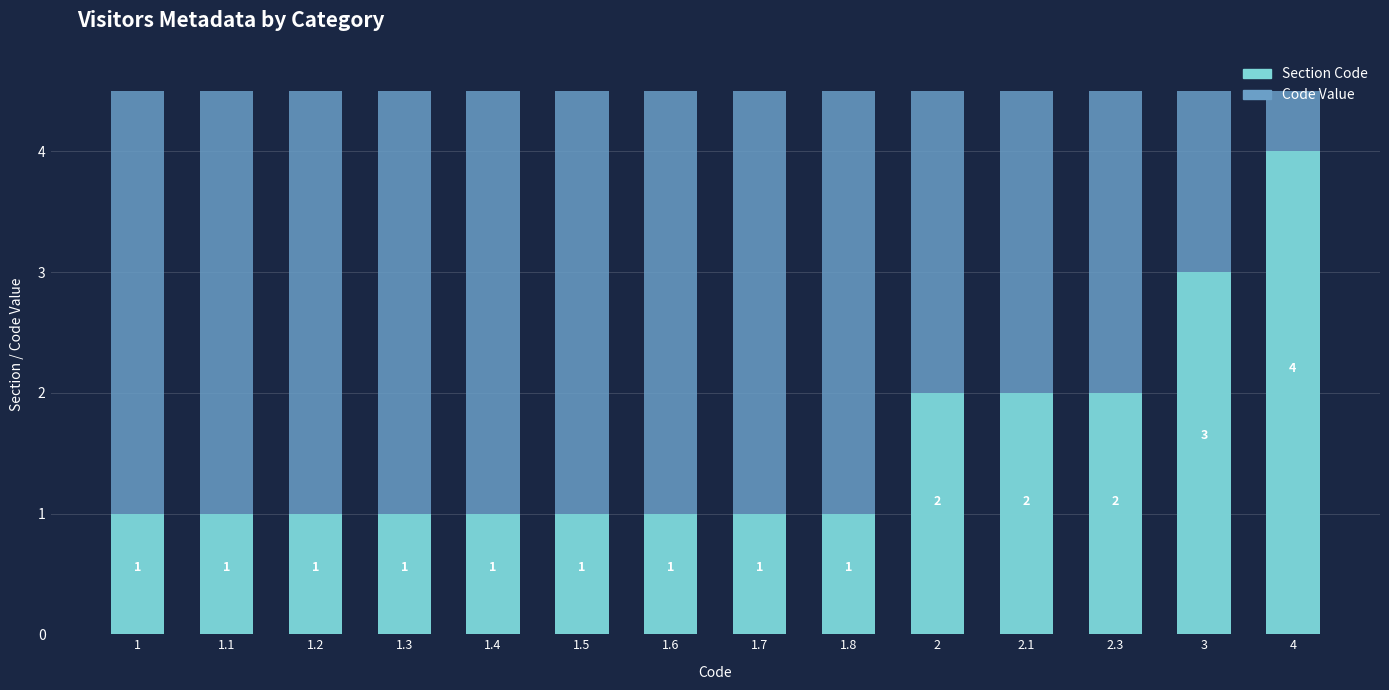

Rank the categories by value from highest to lowest.

4, 3, 2, 2.1, 2.3, 1, 1.1, 1.2, 1.3, 1.4, 1.5, 1.6, 1.7, 1.8